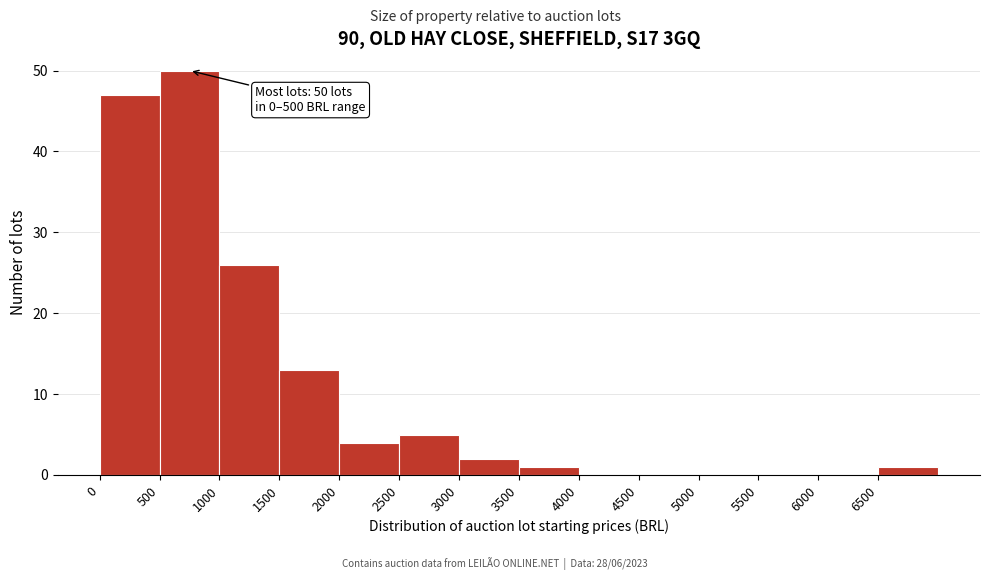

Over which range of the x-axis is the bar tallest?

500 to 1000